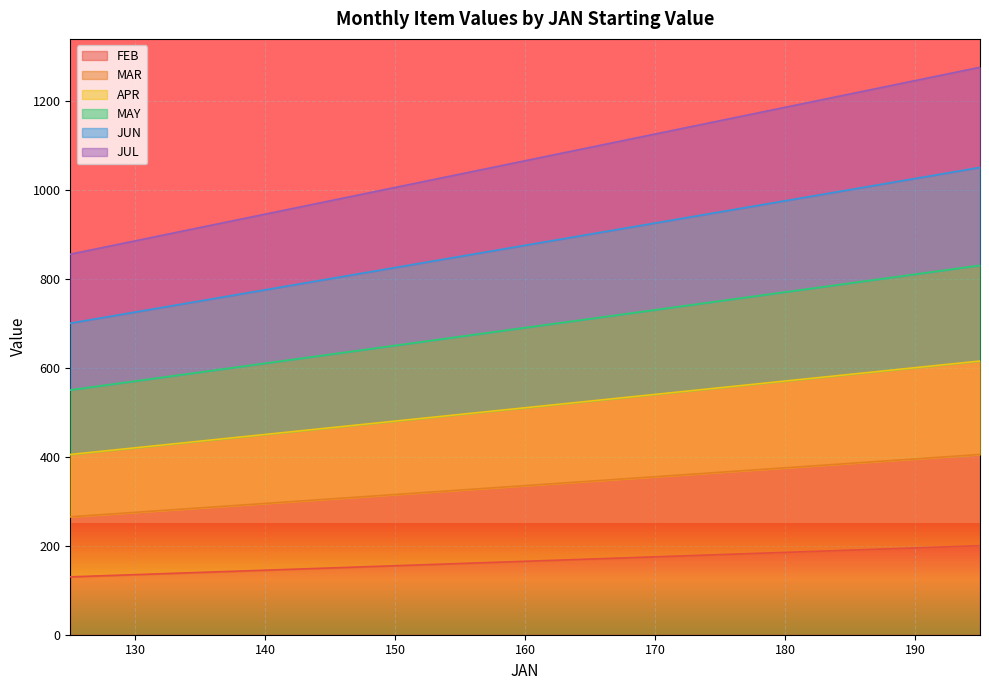

What is the approximate value of MAY at 160?

690